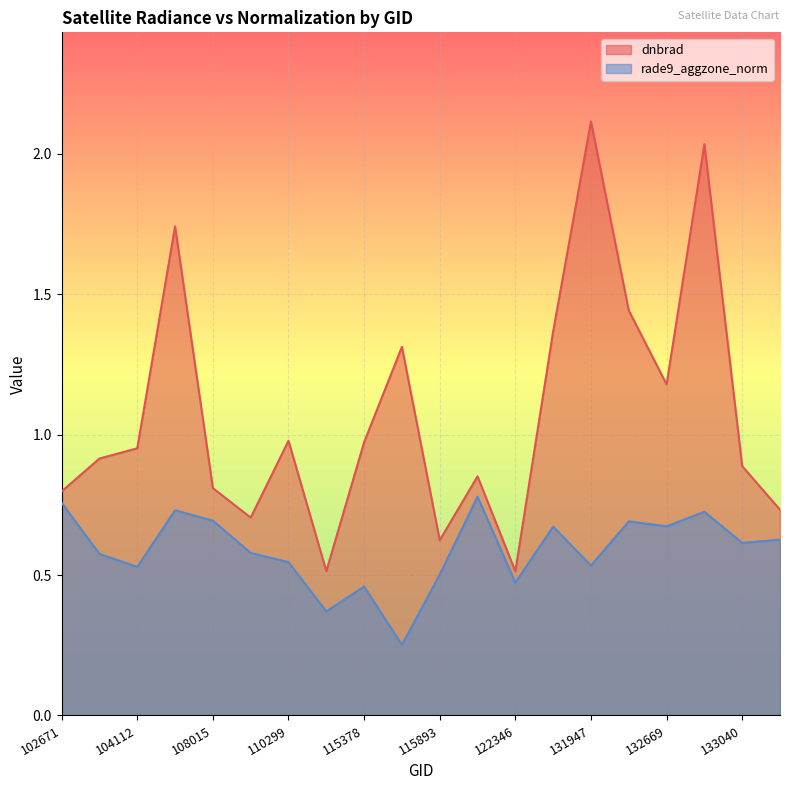

In dnbrad, how many points are lower than both neighbors (excluding endpoints)?

5